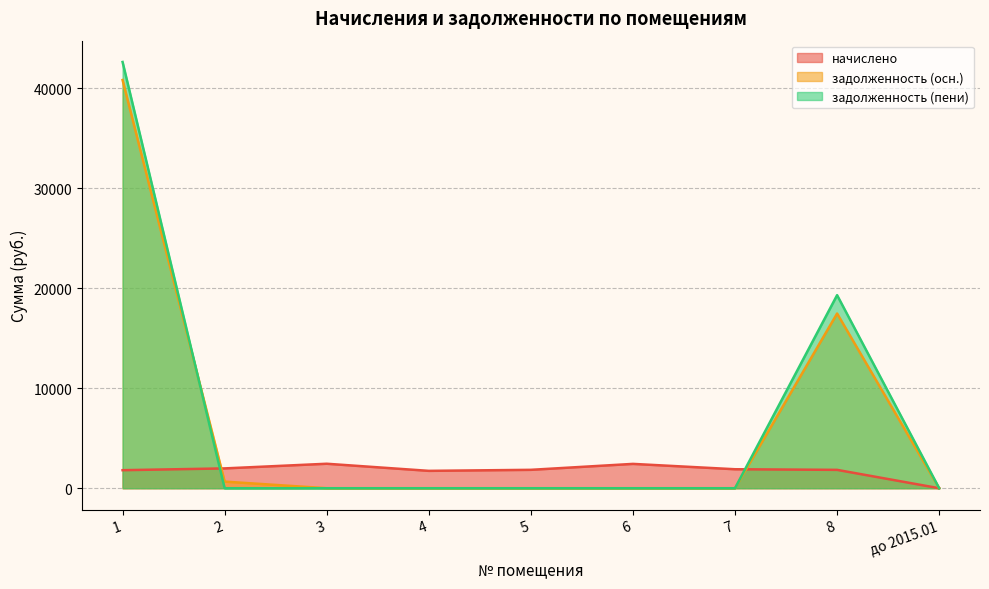

Between 4 and 6, which series saw the biggest shift?

начислено